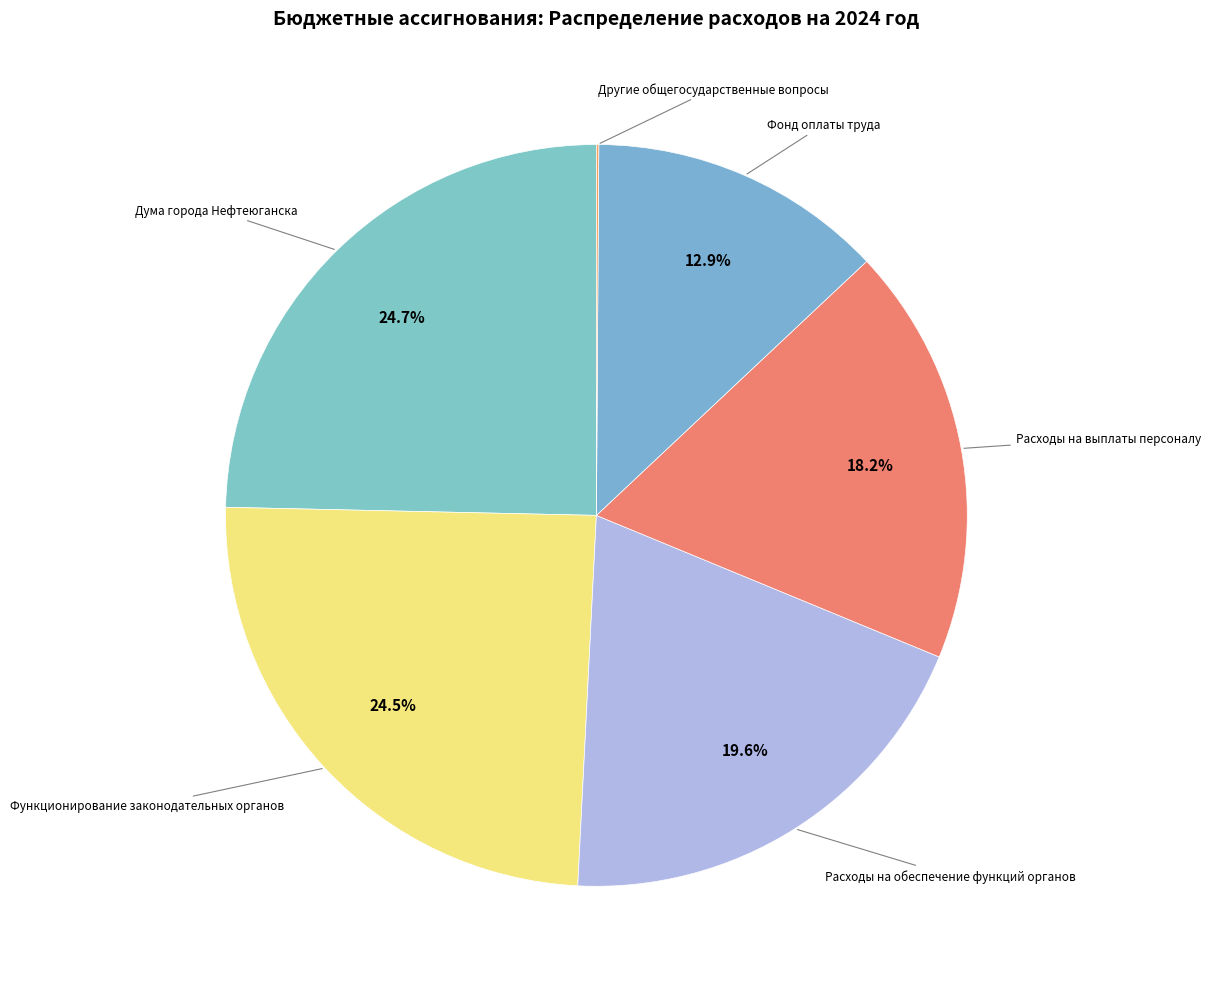

How many slices are in this pie chart?

6